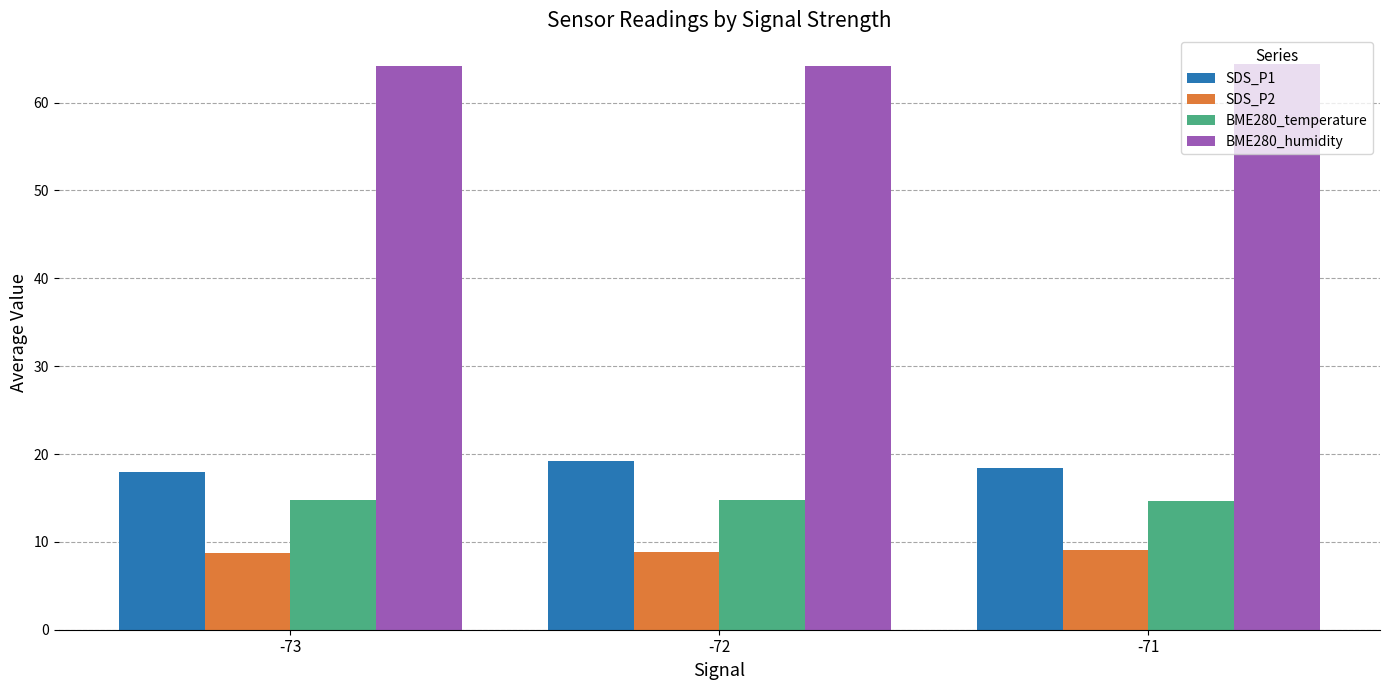

What is the sum of all SDS_P2 values?

26.6